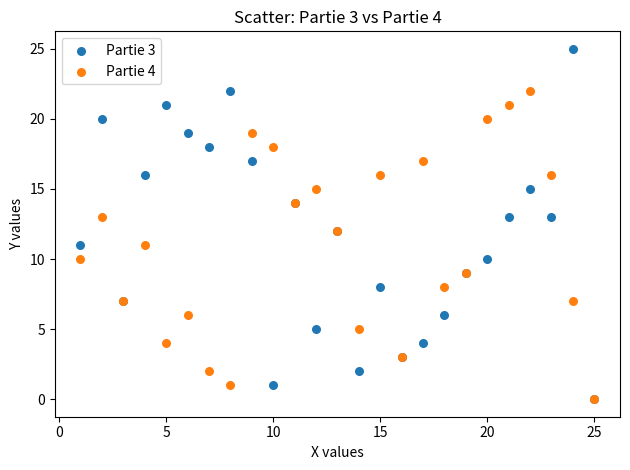

What are all the series names shown in the legend?

Partie 3, Partie 4